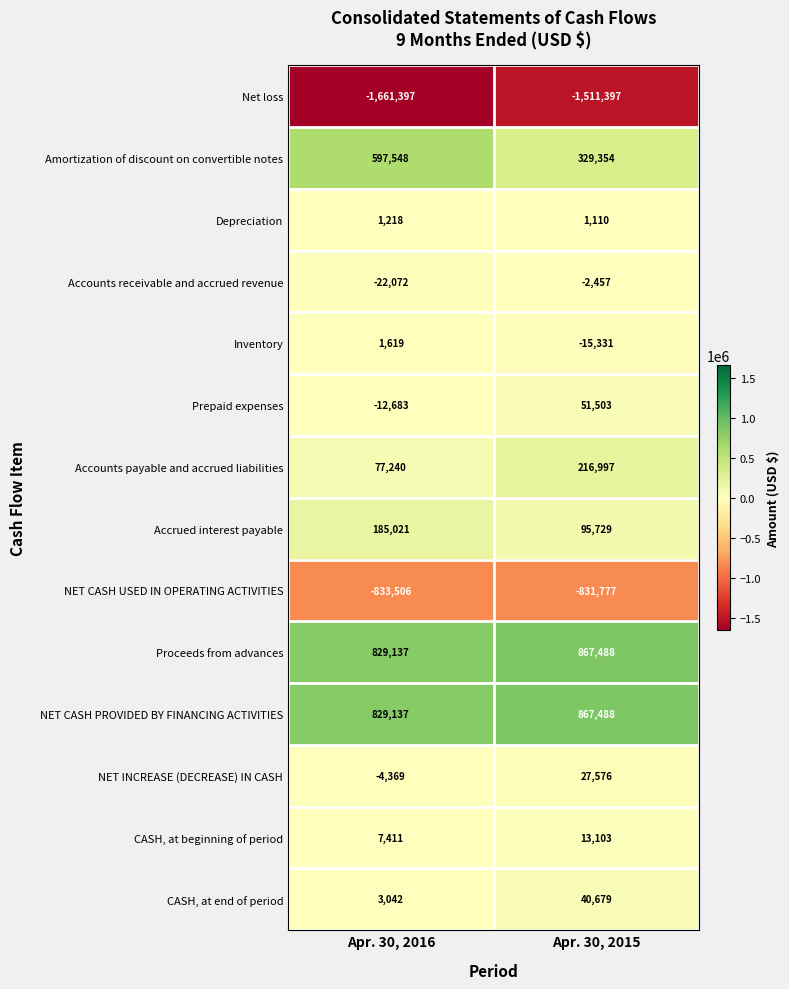

Reading right to left, extract all data points from this chart.

Net loss: -1511397	-1661397
Amortization of discount on convertible notes: 329354	597548
Depreciation: 1110	1218
Accounts receivable and accrued revenue: -2457	-22072
Inventory: -15331	1619
Prepaid expenses: 51503	-12683
Accounts payable and accrued liabilities: 216997	77240
Accrued interest payable: 95729	185021
NET CASH USED IN OPERATING ACTIVITIES: -831777	-833506
Proceeds from advances: 867488	829137
NET CASH PROVIDED BY FINANCING ACTIVITIES: 867488	829137
NET INCREASE (DECREASE) IN CASH: 27576	-4369
CASH, at beginning of period: 13103	7411
CASH, at end of period: 40679	3042